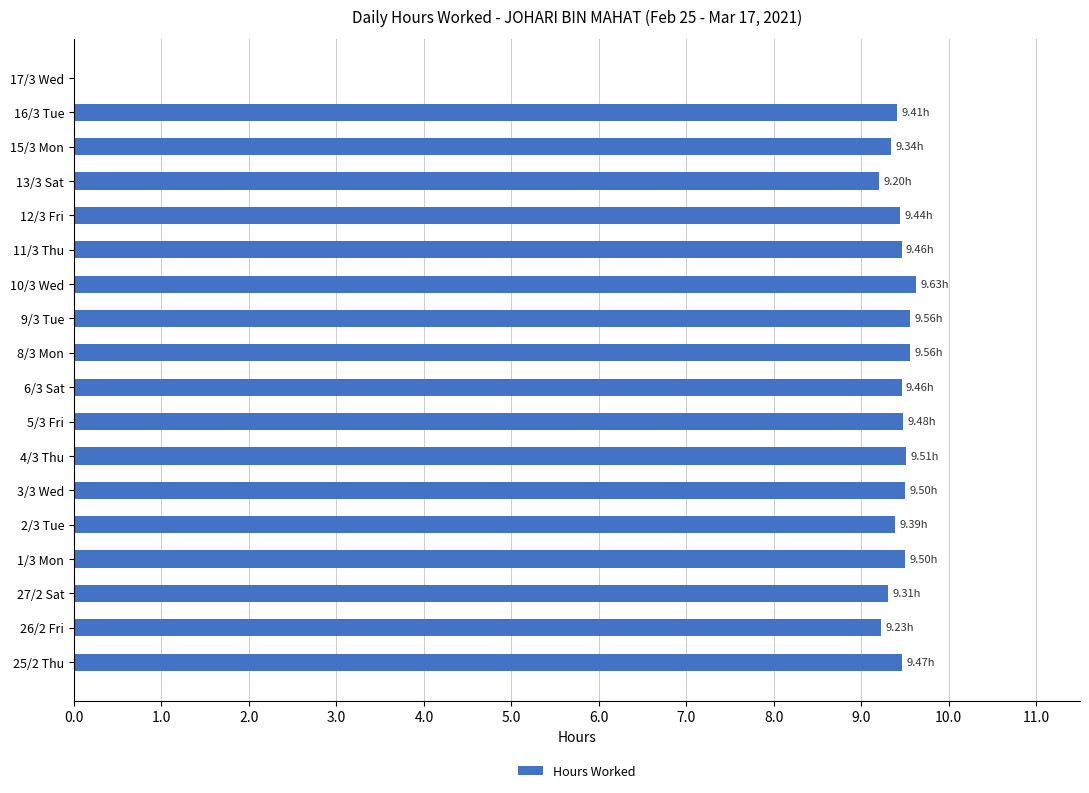

Are the bars horizontal?

Yes